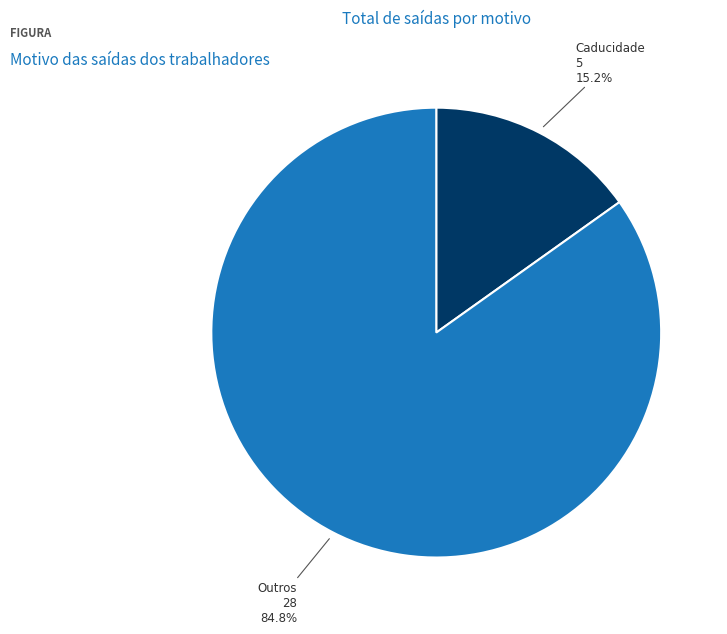

Count the number of slices in the pie.

2